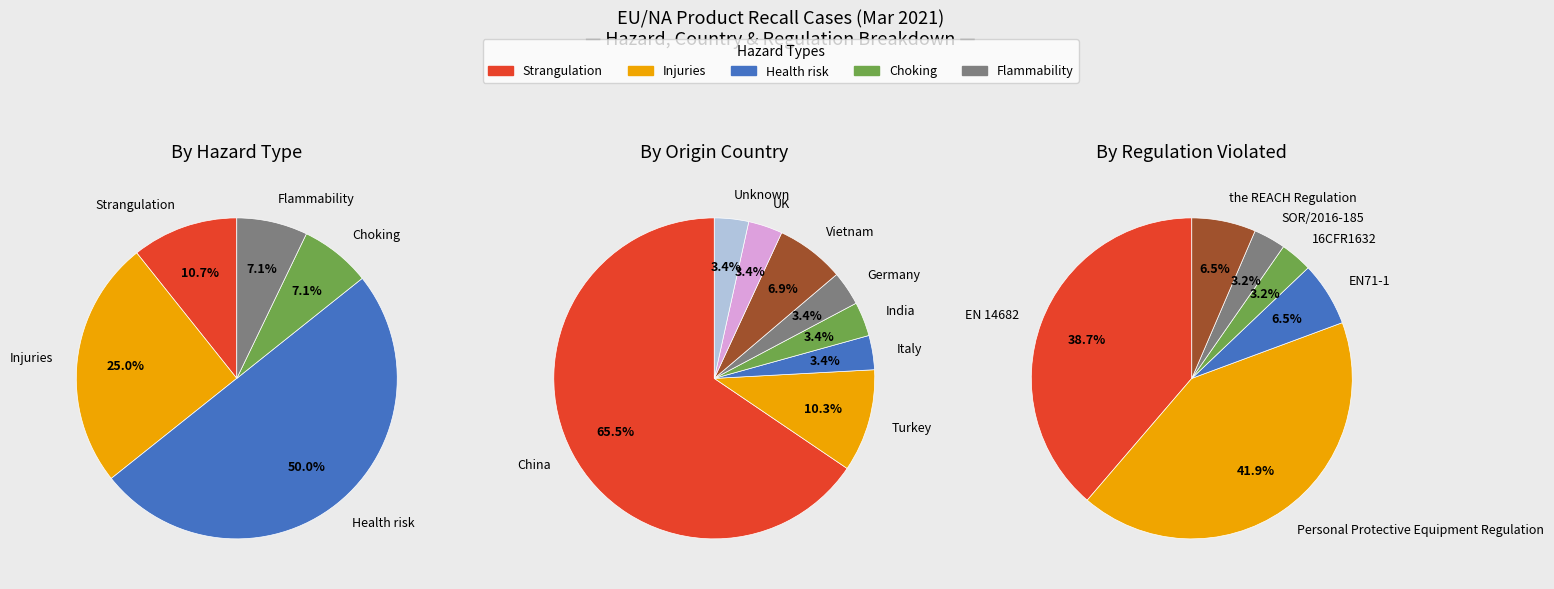

Between Choking and Flammability, which is larger?

Choking